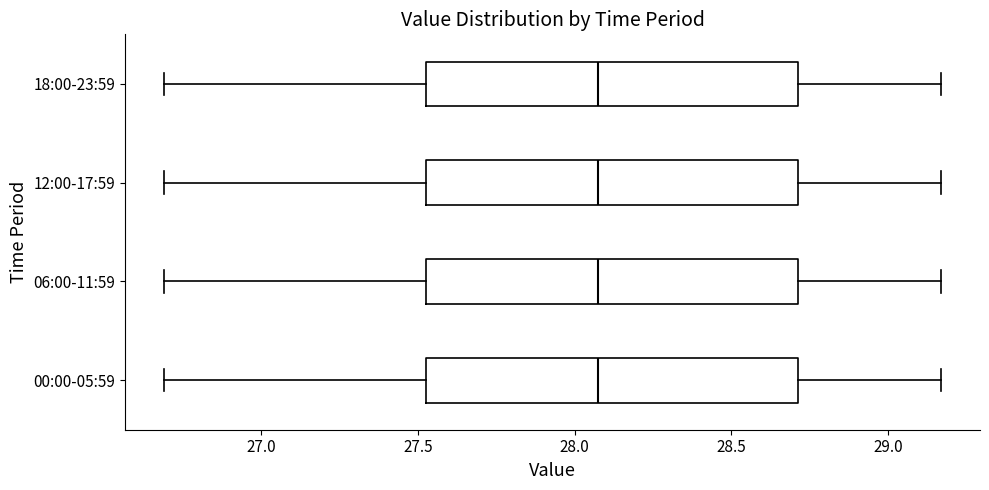

Where is the right edge of the box for 12:00-17:59 on the x-axis? The values are not printed on the chart, so give them approximately, as read against the axis.

28.70